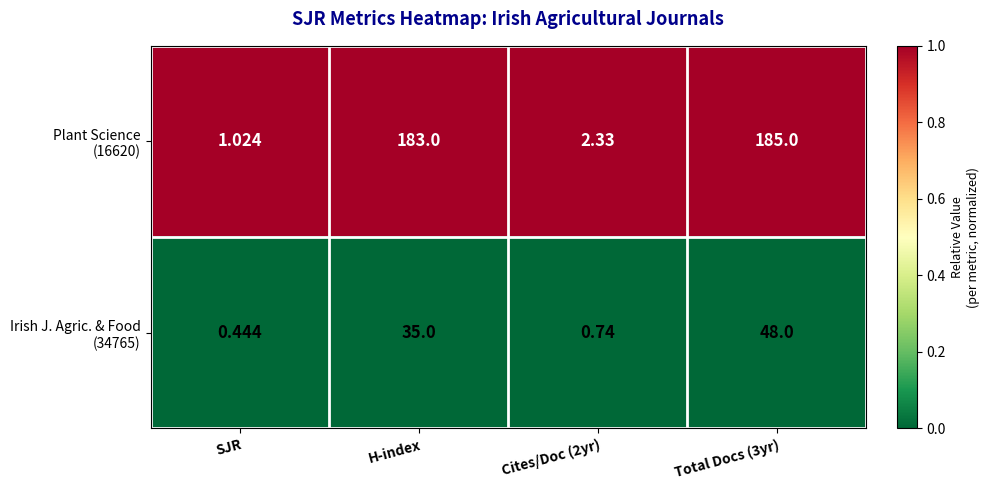

Which category has the lowest value across all series?

SJR